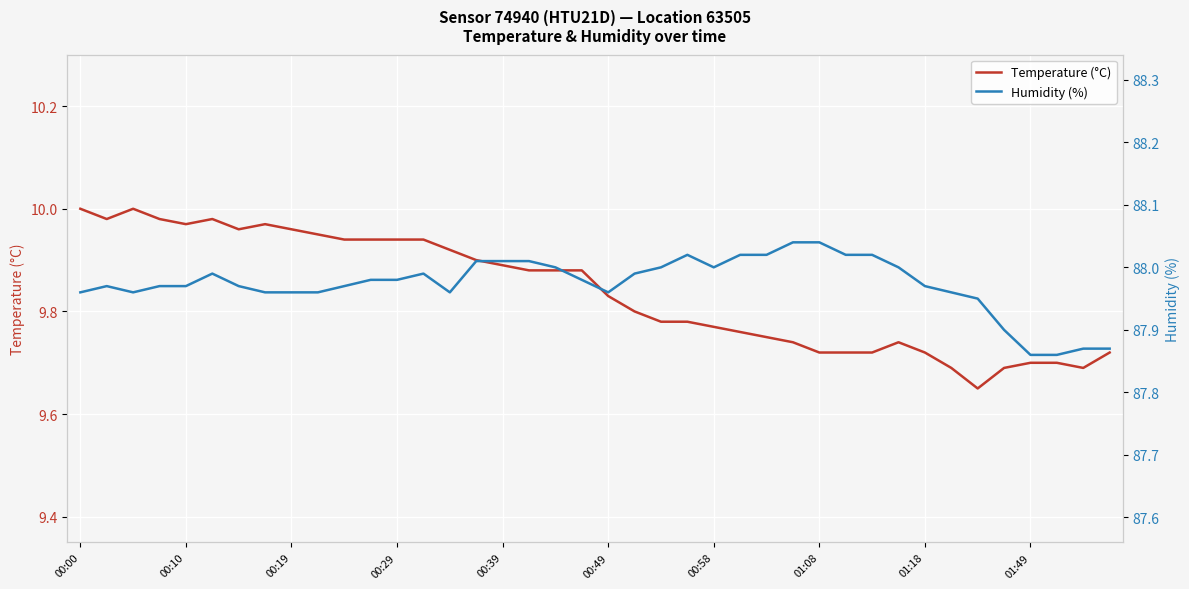

True or false: Humidity (%) and Temperature (°C) intersect in this chart.

False